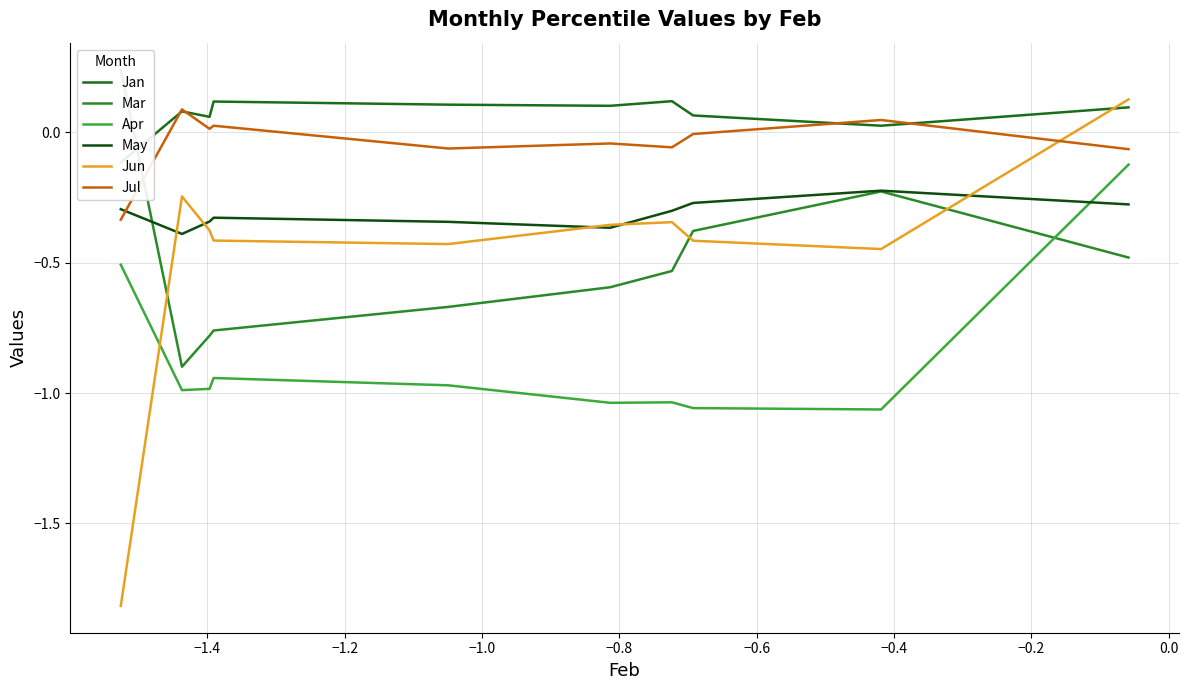

True or false: Mar and Apr intersect in this chart.

True